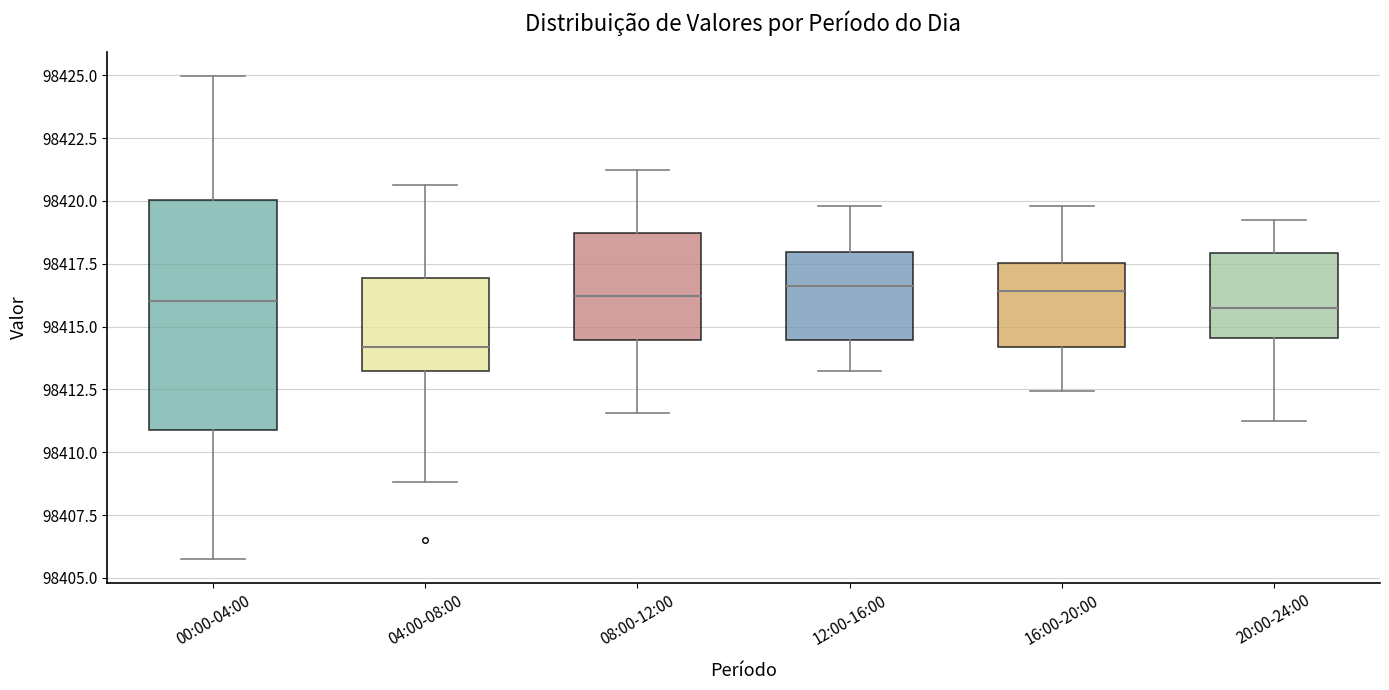

Reading left to right, transcribe this box plot: for each box, give where its median line is, the range the box spans, and where its two whiskers end, as read against the y-axis. The values are not printed on the chart, so give them approximately, as read against the axis.

00:00-04:00: median 98416.0, box 98411.0 to 98420.0, whiskers 98406.0 to 98425.0
04:00-08:00: median 98414.0, box 98413.0 to 98417.0, whiskers 98409.0 to 98420.5
08:00-12:00: median 98416.0, box 98414.5 to 98418.5, whiskers 98411.5 to 98421.0
12:00-16:00: median 98416.5, box 98414.5 to 98418.0, whiskers 98413.0 to 98420.0
16:00-20:00: median 98416.5, box 98414.0 to 98417.5, whiskers 98412.5 to 98420.0
20:00-24:00: median 98415.5, box 98414.5 to 98418.0, whiskers 98411.0 to 98419.0